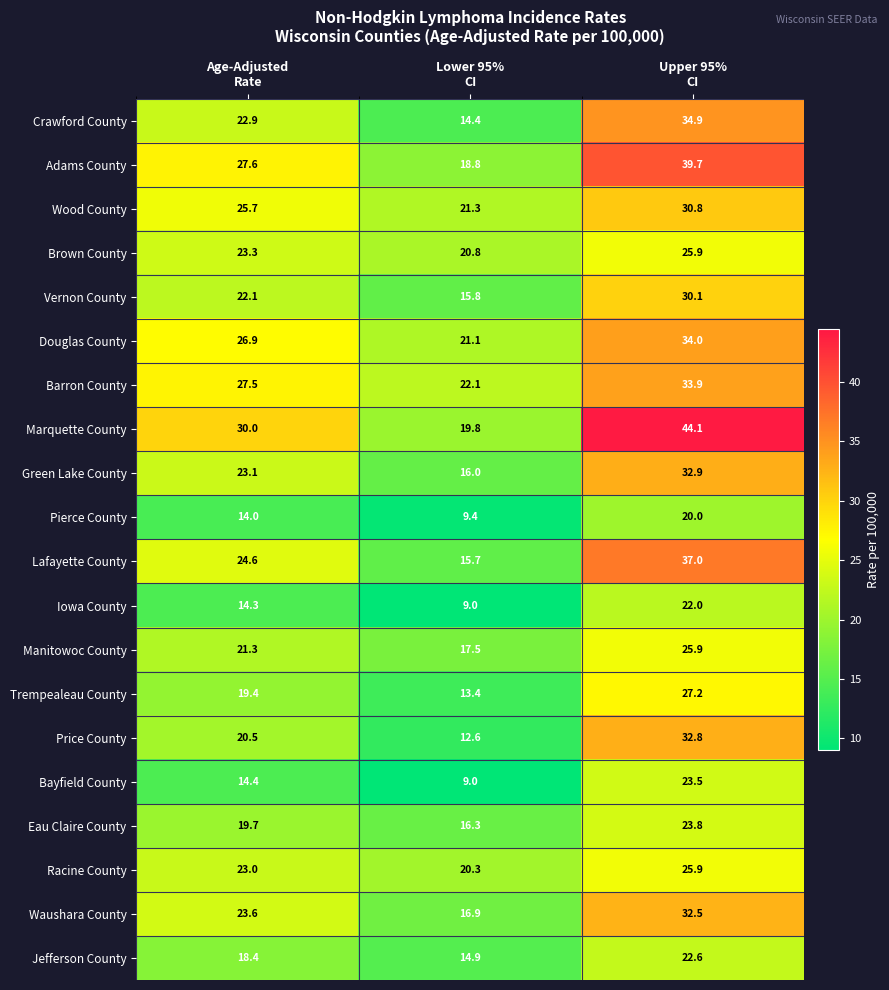

Which series has the largest total across all categories?

Marquette County